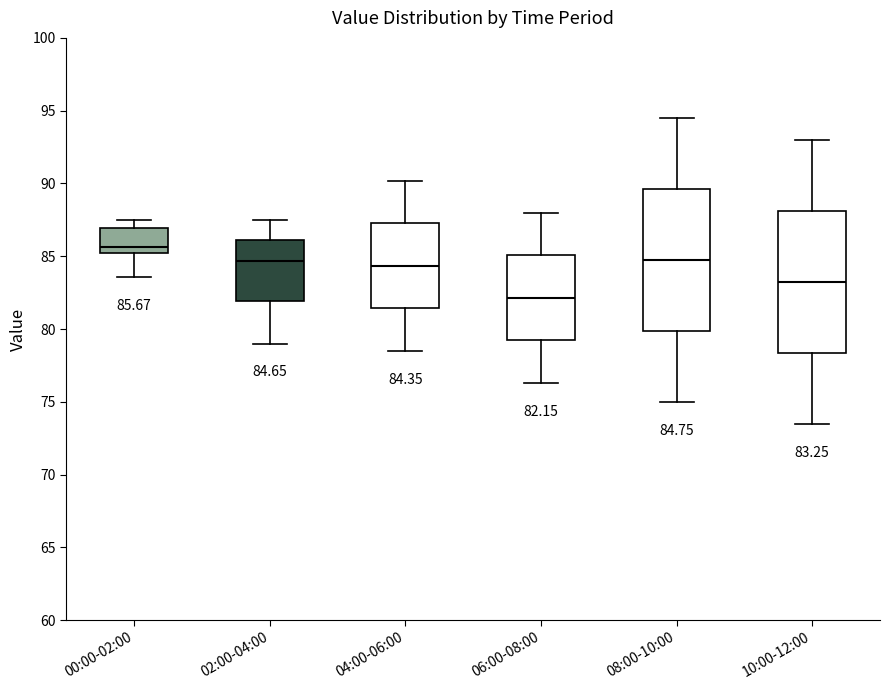

Which box has the lowest median line?

06:00-08:00